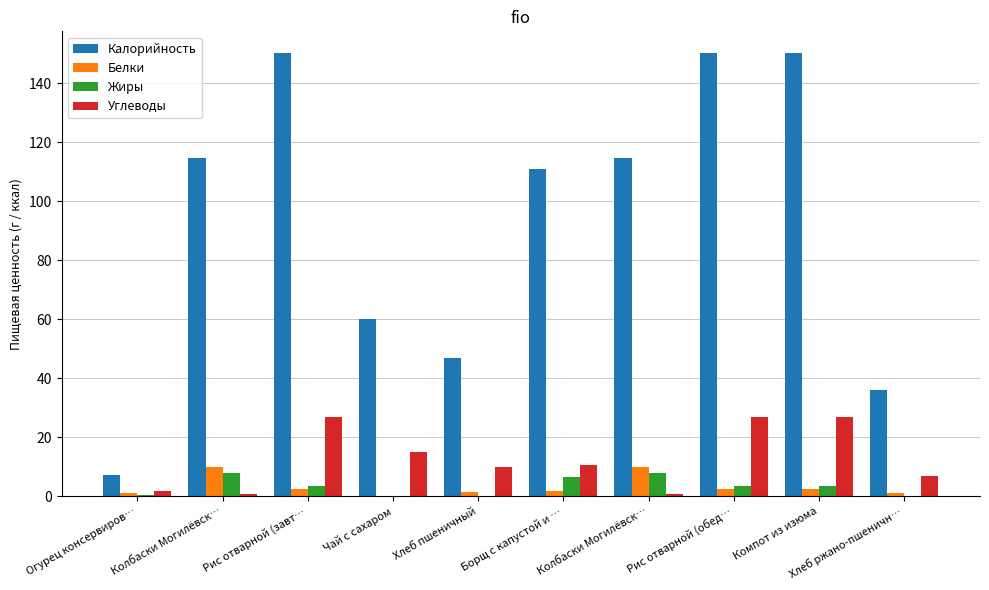

What is the value of the Белки bar at the 1st from the left?

1.2